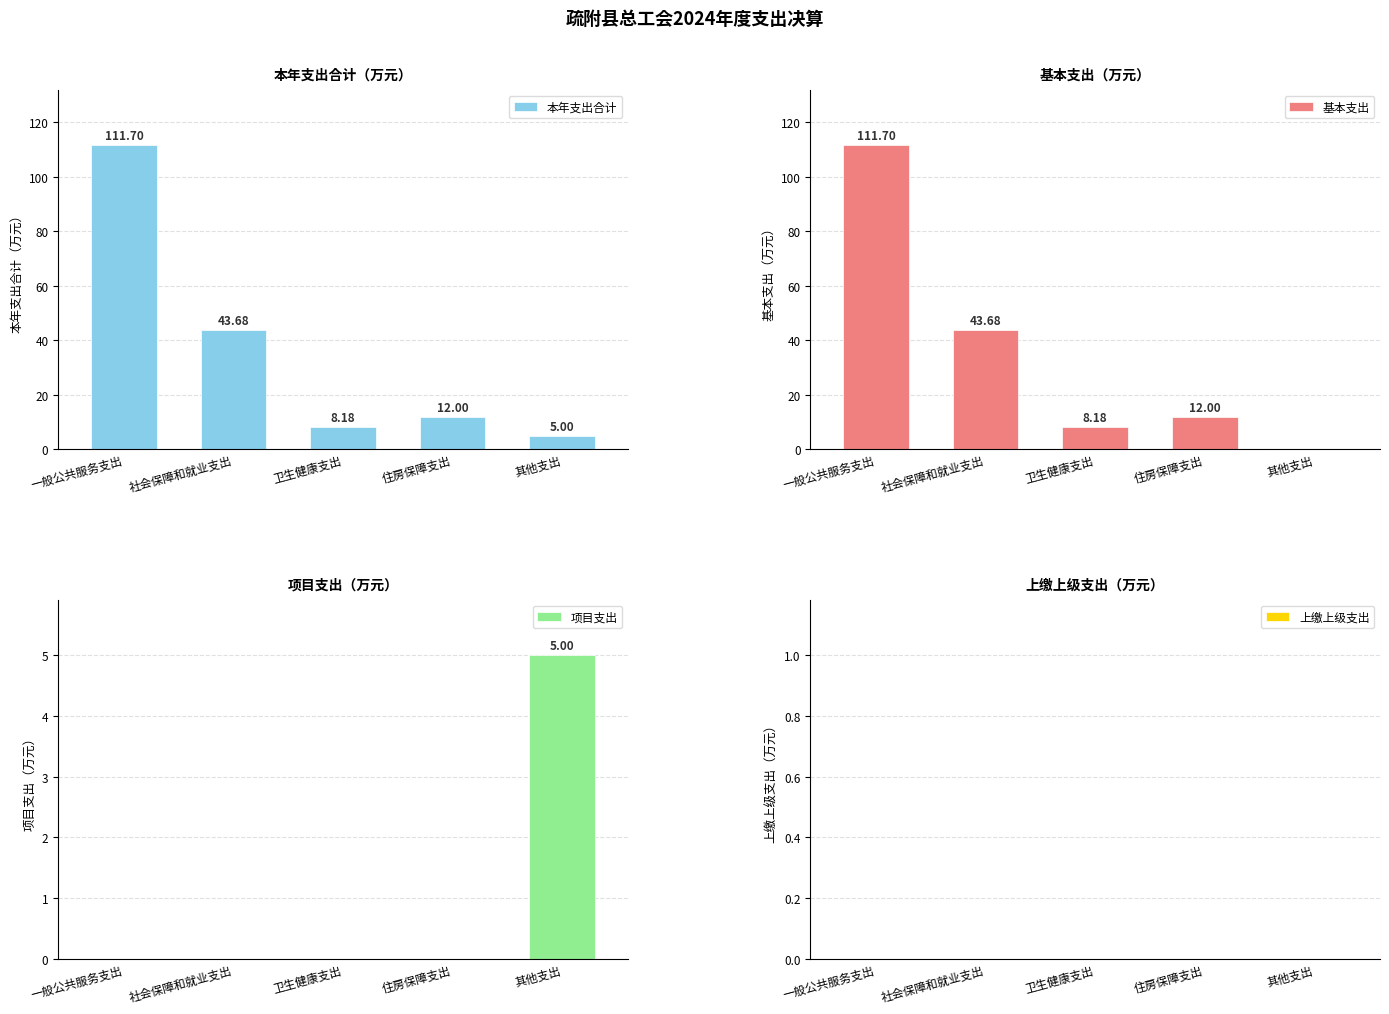

Which has a higher value, 一般公共服务支出 or 其他支出?

一般公共服务支出